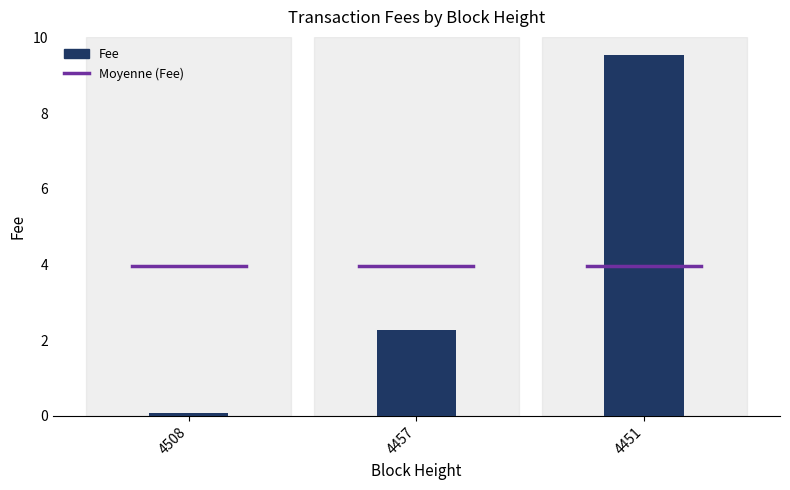

What is the value of the 2nd bar from the left?

2.3